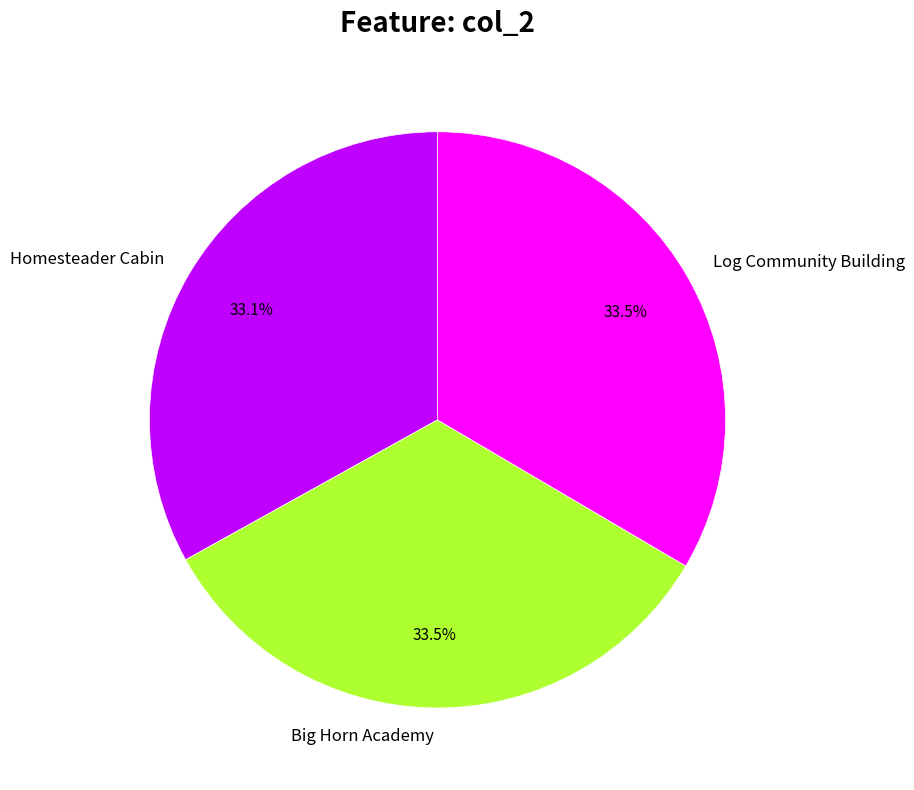

What portion of the pie excludes Log Community Building?

66.5%